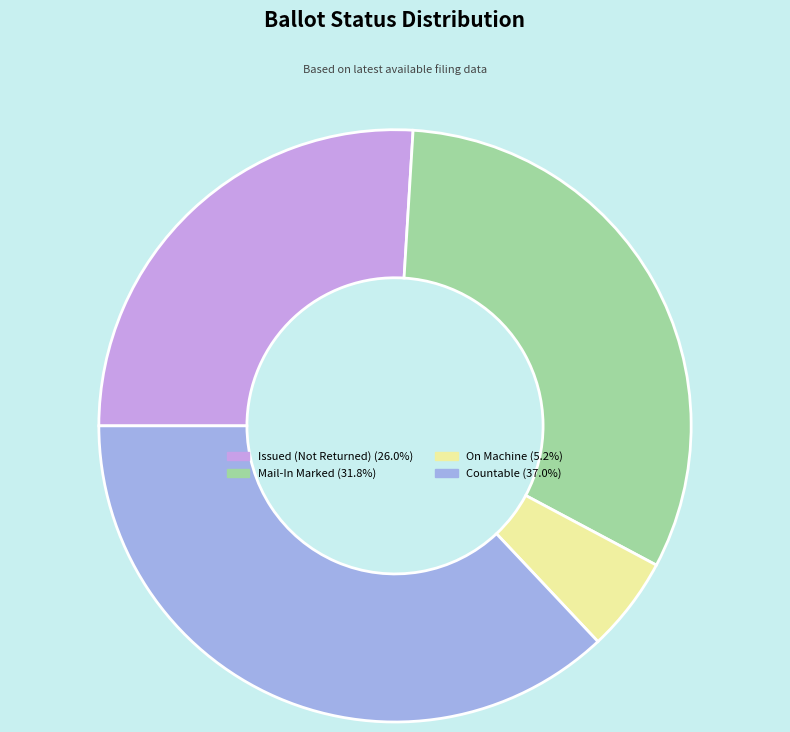

Is there a majority slice in this chart?

No